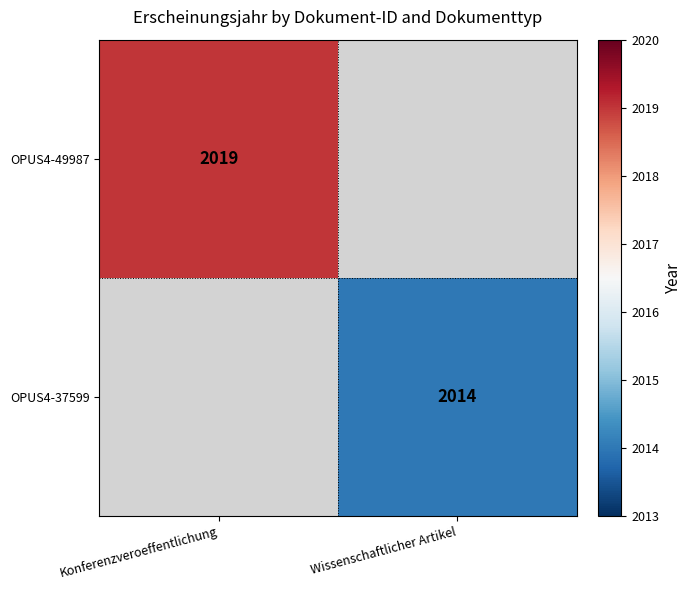

The OPUS4-49987 series shows 424 at Konferenzveroeffentlichung. True or false?

False